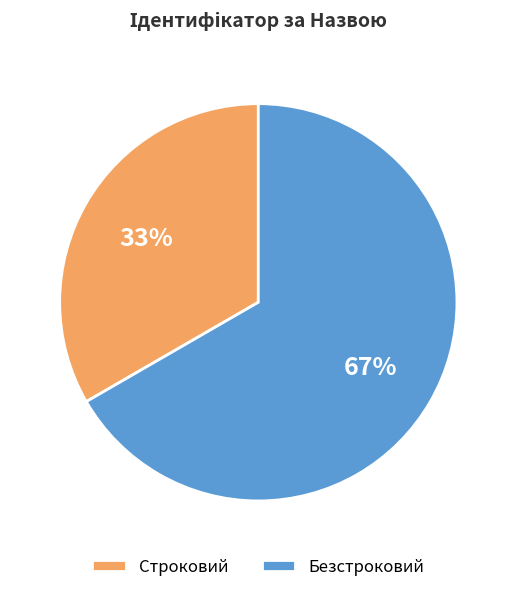

Is it true that Строковий is 33% of the pie?

True